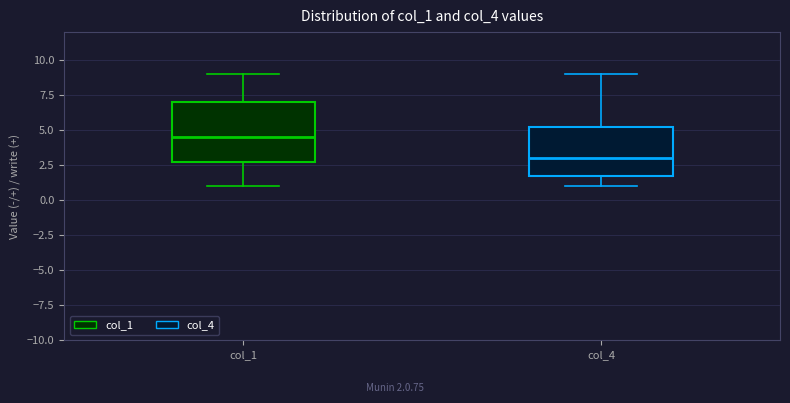

Reading left to right, read every box against the y-axis: the position of its median line, the range the box covers, and the ends of its whiskers. The values are not printed on the chart, so give them approximately, as read against the axis.

col_1: median 4.5, box 3.0 to 7.0, whiskers 1.0 to 9.0
col_4: median 3.0, box 2.0 to 5.5, whiskers 1.0 to 9.0